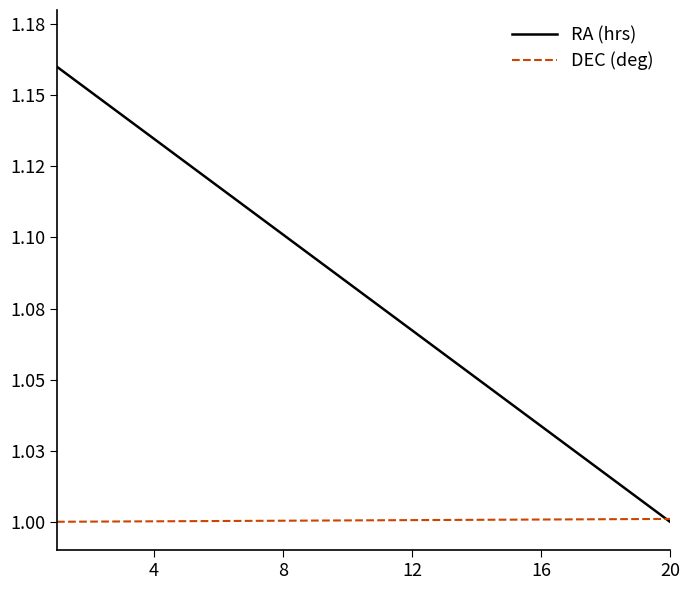

Does the chart display data point markers on the line(s)?

No